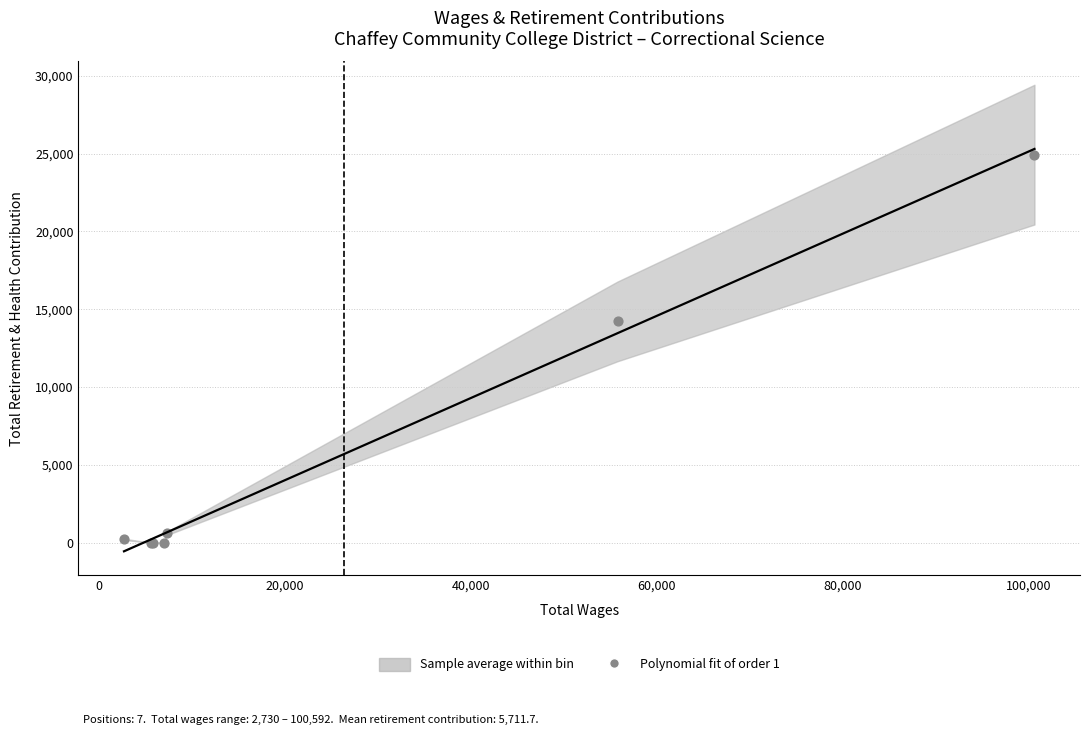

What Y value in the scatter plot is closest to 12465?

14220